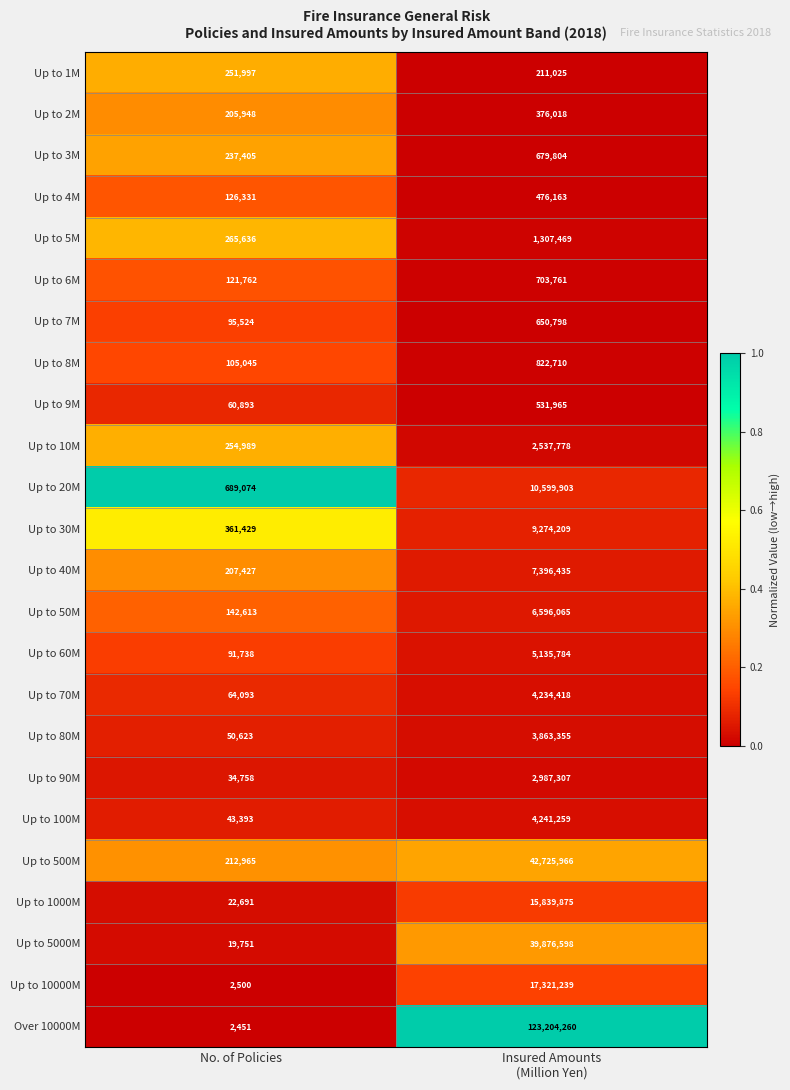

Is it true that Up to 50M equals 75416 at No. of Policies?

False